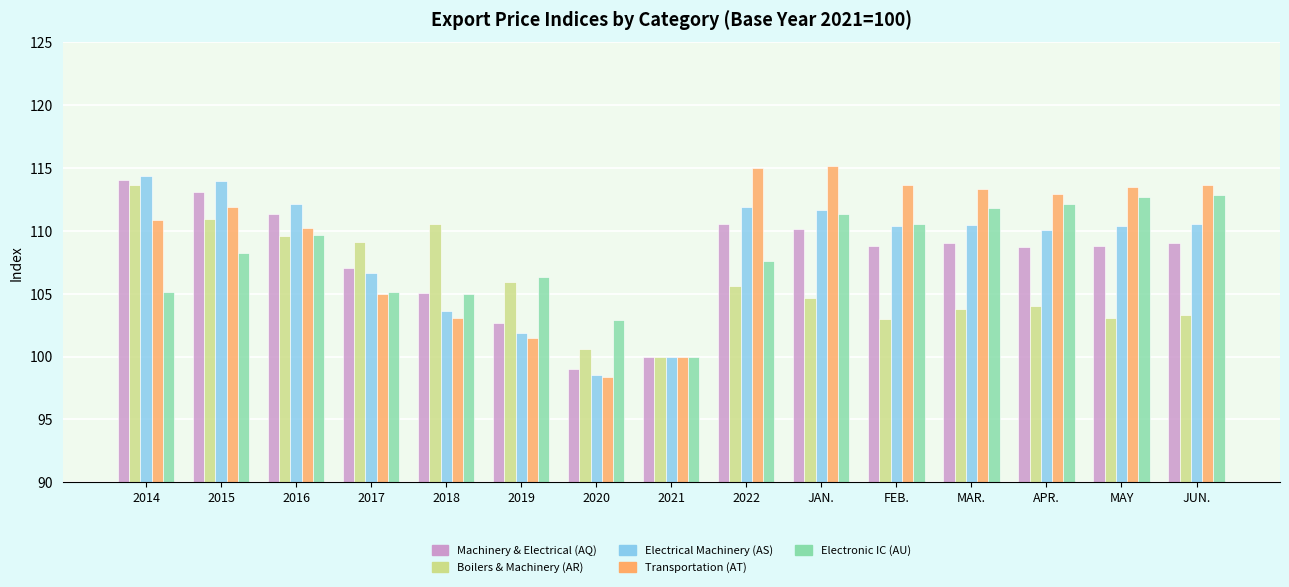

Are the bars grouped side by side (vs. stacked)?

Yes